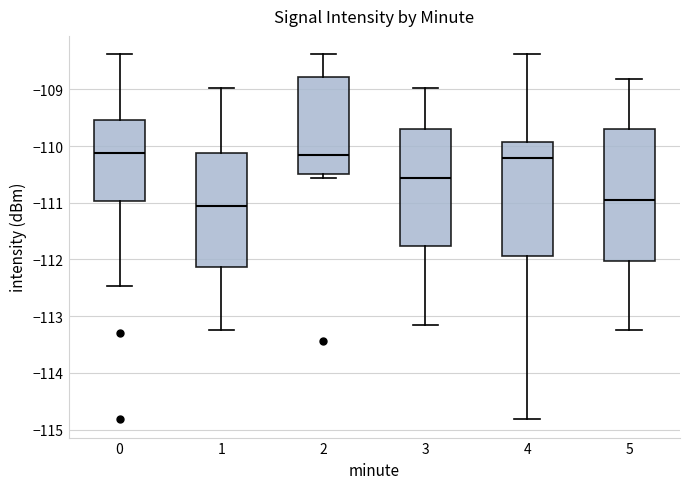

Reading left to right, read every box against the y-axis: the position of its median line, the range the box covers, and the ends of its whiskers. The values are not printed on the chart, so give them approximately, as read against the axis.

0: median -110.1, box -111.0 to -109.5, whiskers -112.5 to -108.4
1: median -111.0, box -112.1 to -110.1, whiskers -113.2 to -109.0
2: median -110.2, box -110.5 to -108.8, whiskers -110.6 to -108.4
3: median -110.6, box -111.8 to -109.7, whiskers -113.1 to -109.0
4: median -110.2, box -111.9 to -109.9, whiskers -114.8 to -108.4
5: median -111.0, box -112.0 to -109.7, whiskers -113.2 to -108.8